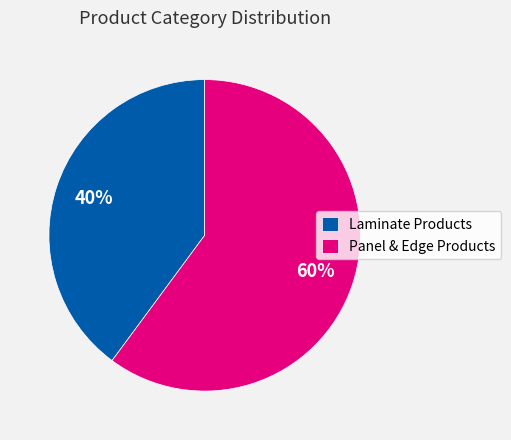

Does any single category account for the majority?

Yes